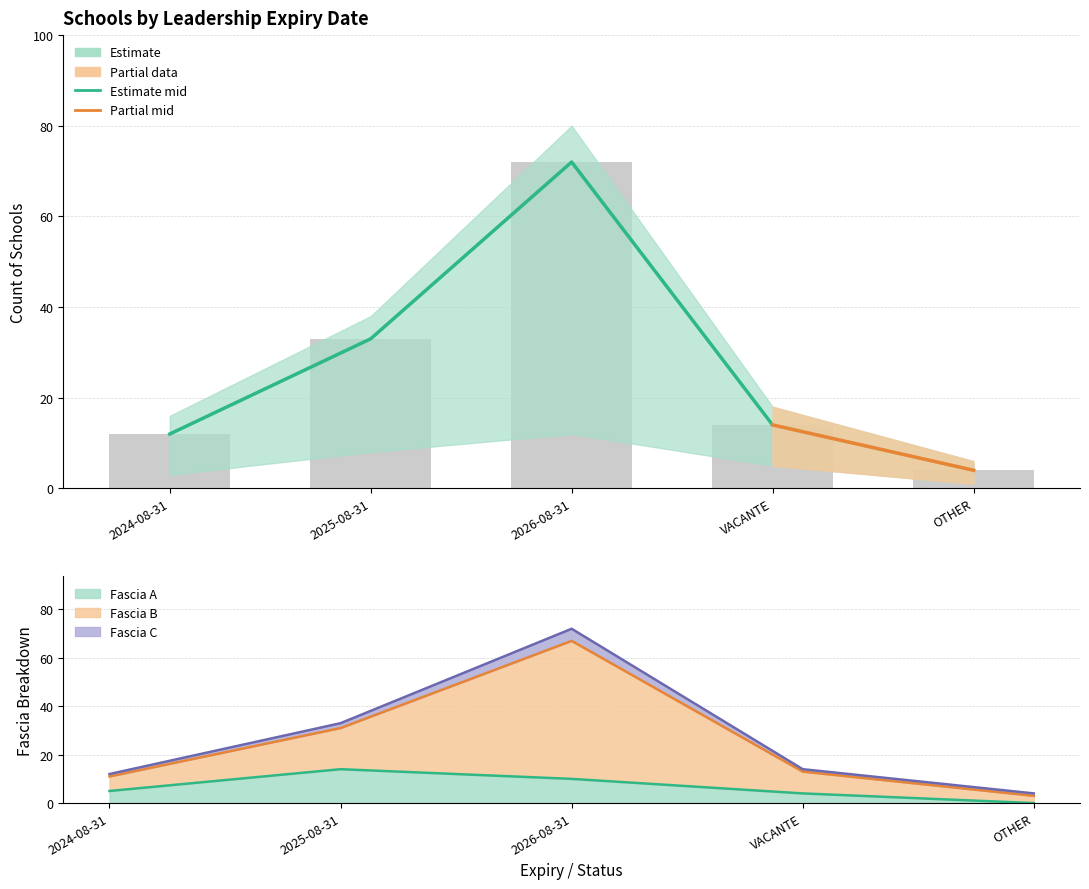

What is the spread (max minus min) of values at OTHER?

1